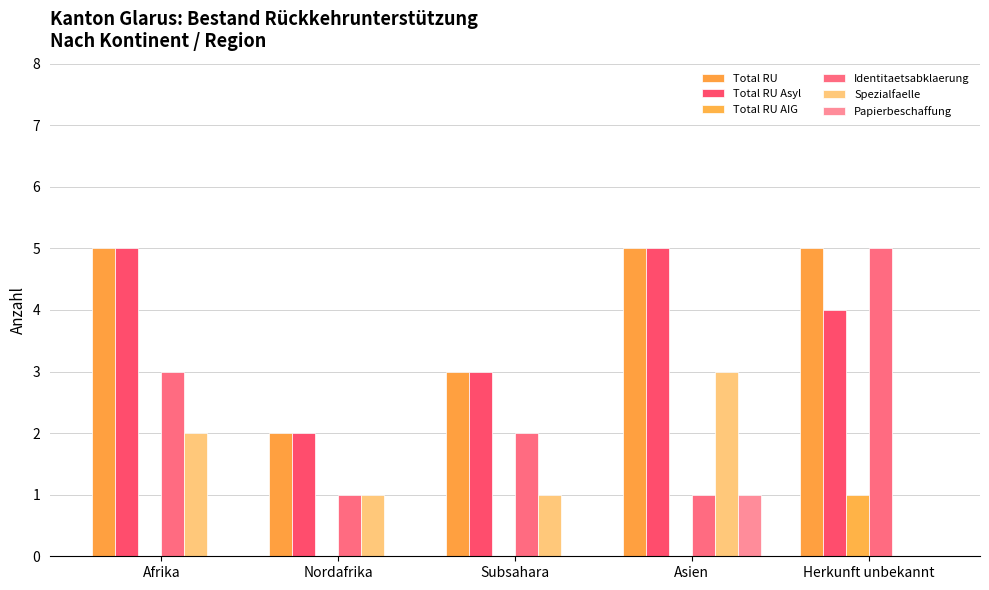

What is the label of the 4th bar from the right?

Nordafrika